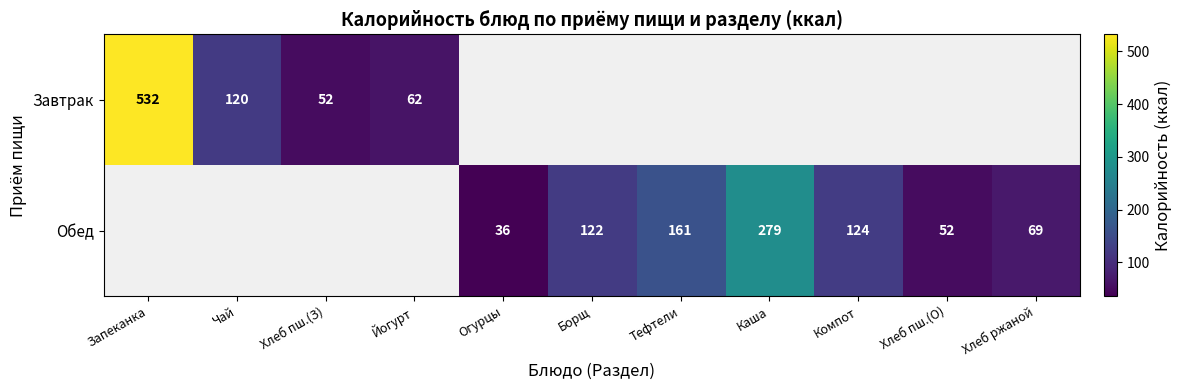

What is the difference between the Обед values at Борщ and Огурцы?

86